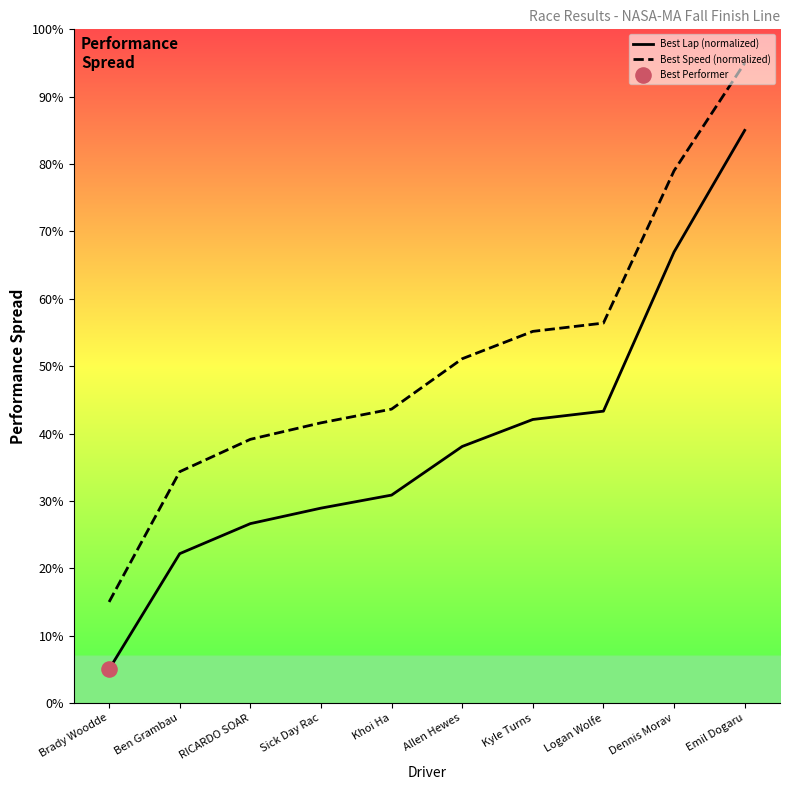

Is the value of Best Speed (normalized) at Brady Woodde greater than the value of Best Lap (normalized) at Ben Grambau?

No